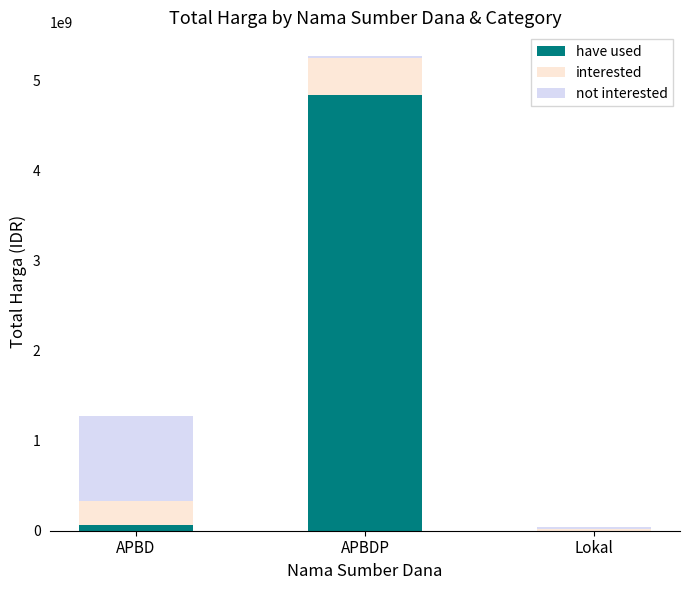

Where is have used nearest to the value 2417514950?

APBD